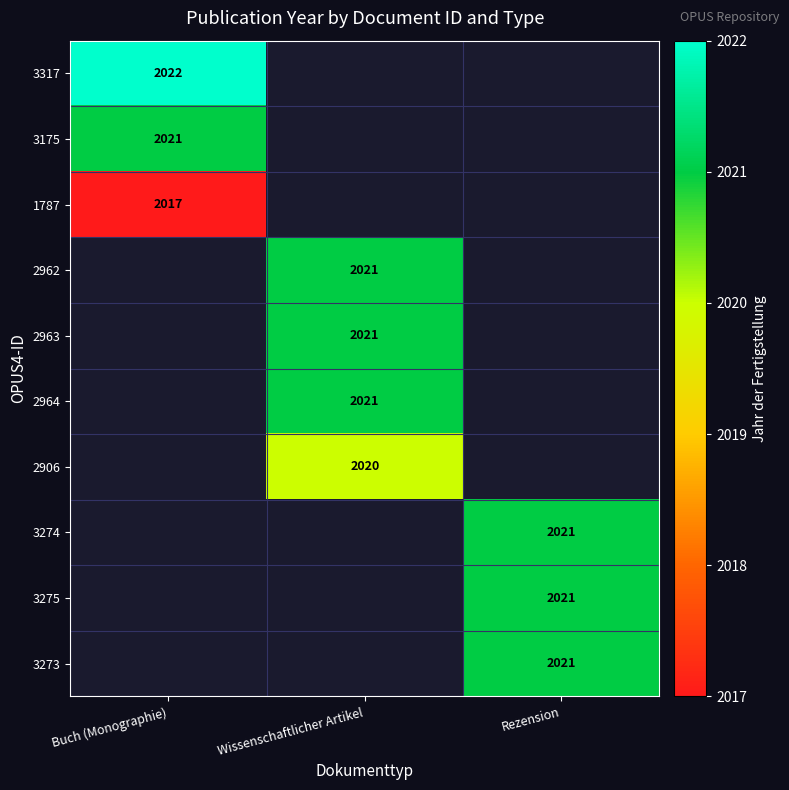

Is it true that 3317 equals 1054 at Buch (Monographie)?

False